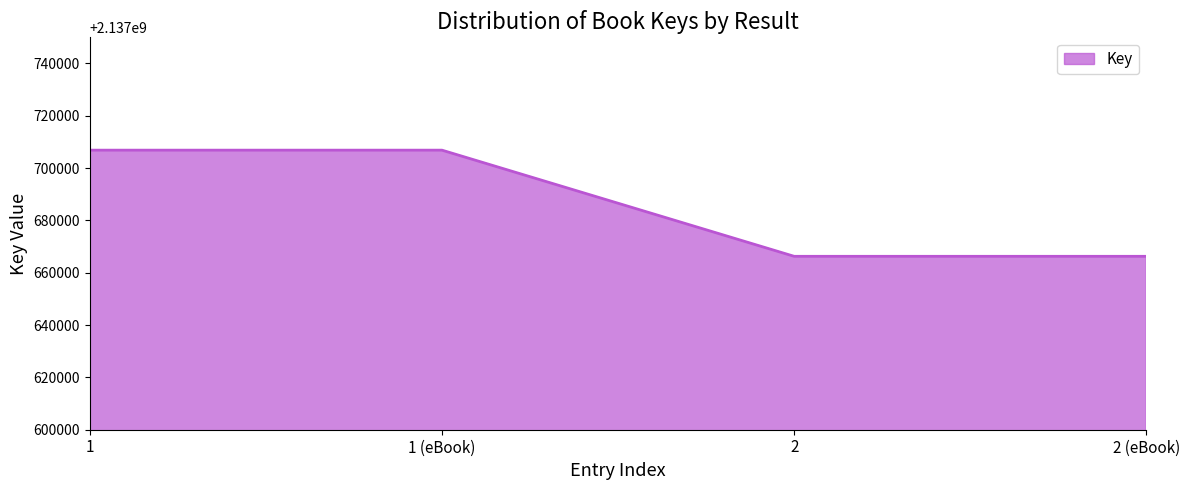

The value at 1 (eBook) is 3117299805. True or false?

False